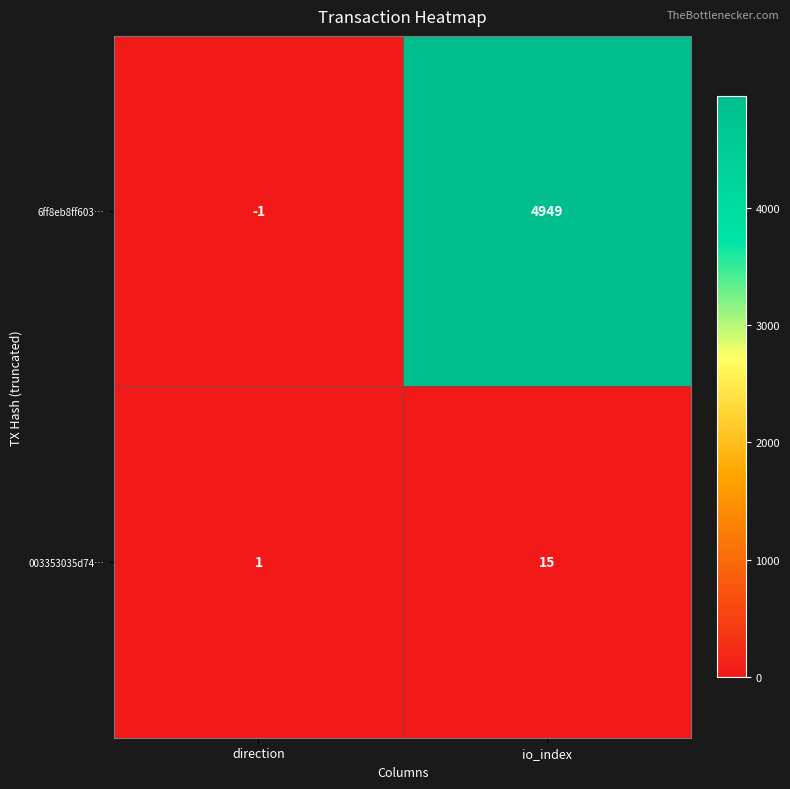

At which label is 003353035d74… closest to 8?

direction